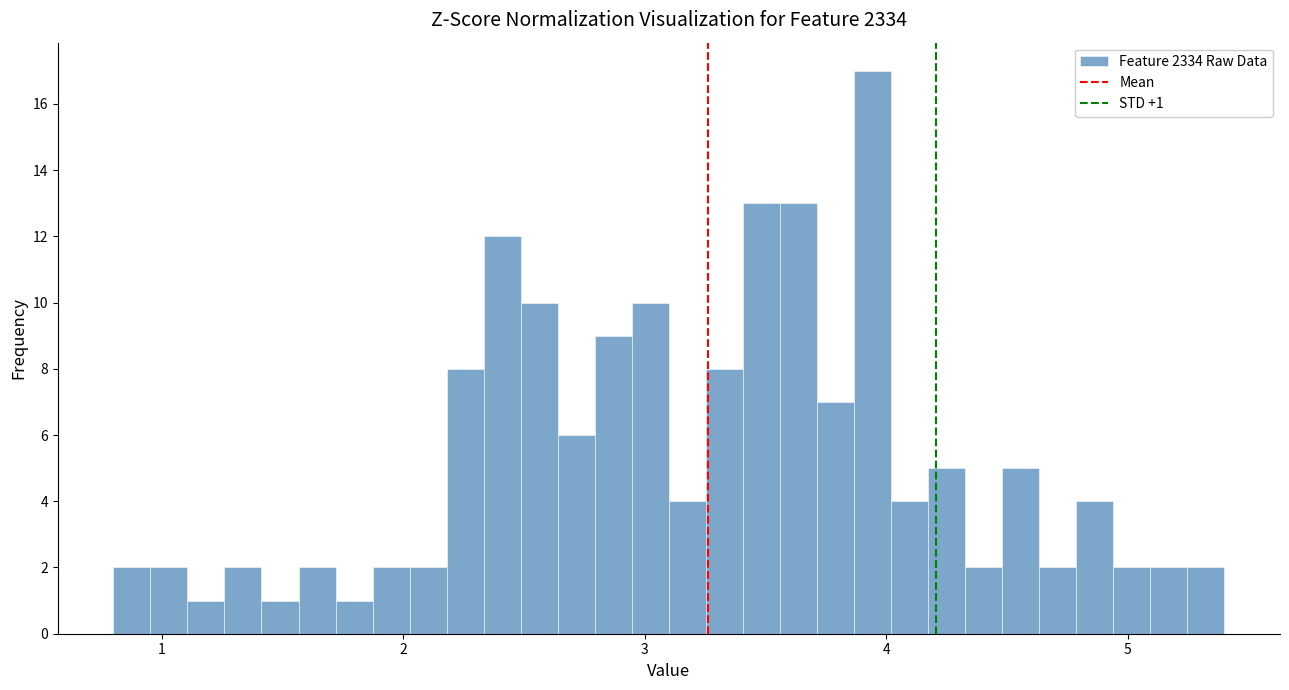

Around what value on the x-axis is the tallest bar? Give the approximate position of its centre, as read against the axis.

3.9